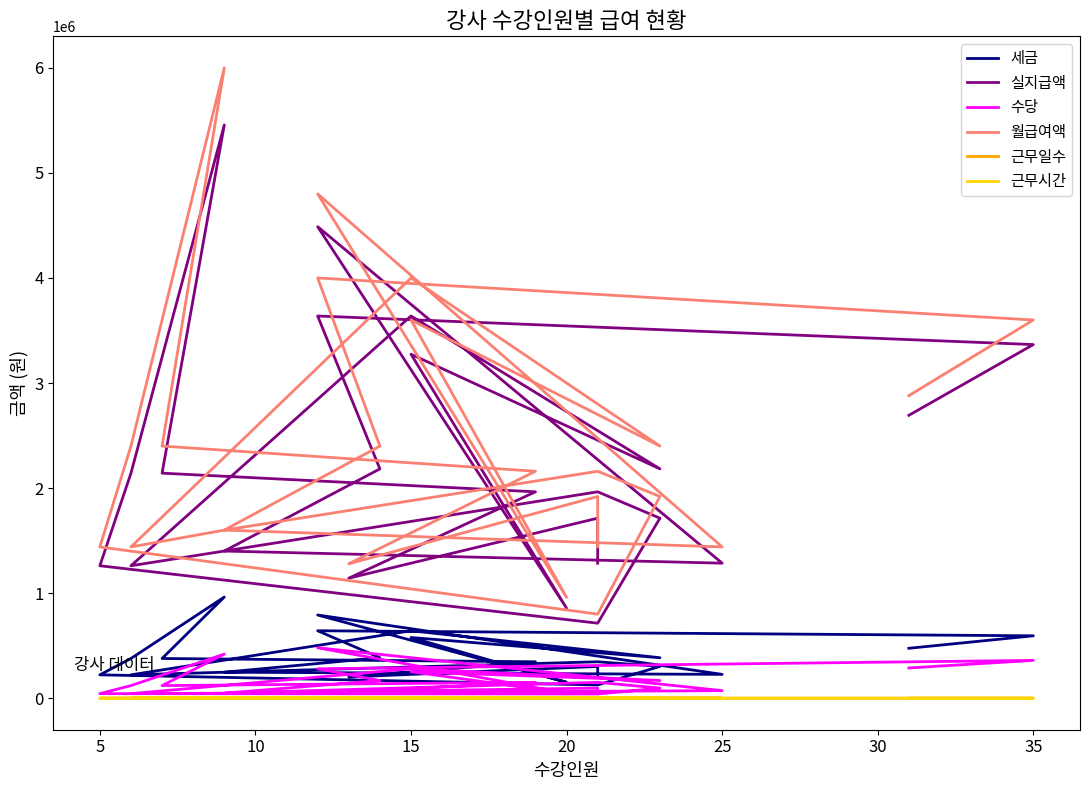

What is the difference between the maximum and minimum values in the 실지급액 series?

4743000